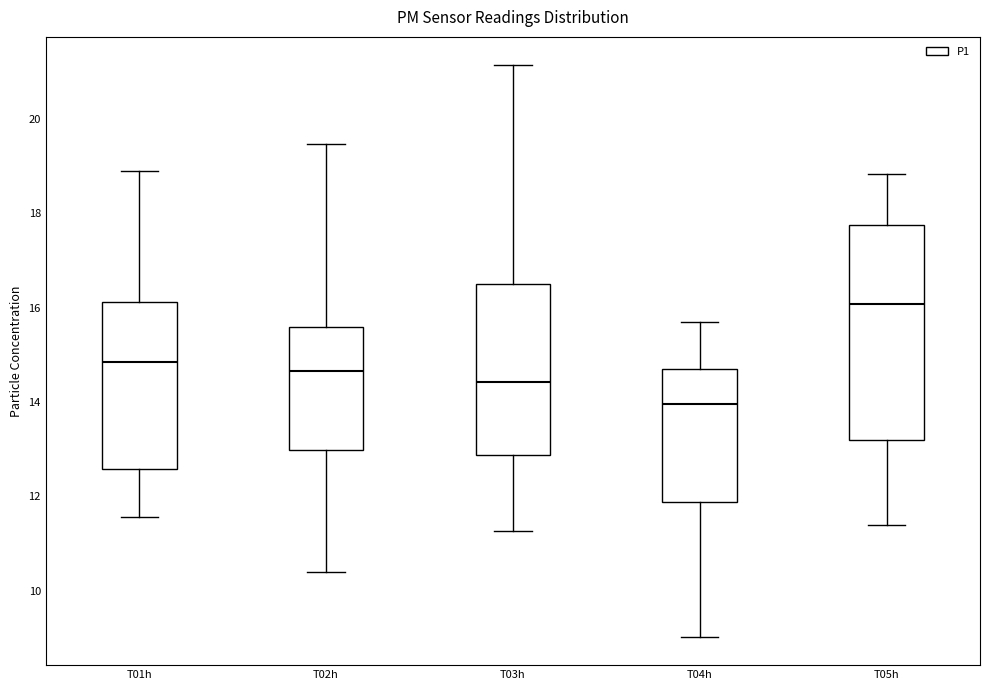

Reading left to right, read every box against the y-axis: the position of its median line, the range the box covers, and the ends of its whiskers. The values are not printed on the chart, so give them approximately, as read against the axis.

T01h: median 14.8, box 12.6 to 16.2, whiskers 11.6 to 19.0
T02h: median 14.6, box 13.0 to 15.6, whiskers 10.4 to 19.4
T03h: median 14.4, box 12.8 to 16.6, whiskers 11.2 to 21.2
T04h: median 14.0, box 11.8 to 14.8, whiskers 9.0 to 15.8
T05h: median 16.0, box 13.2 to 17.8, whiskers 11.4 to 18.8